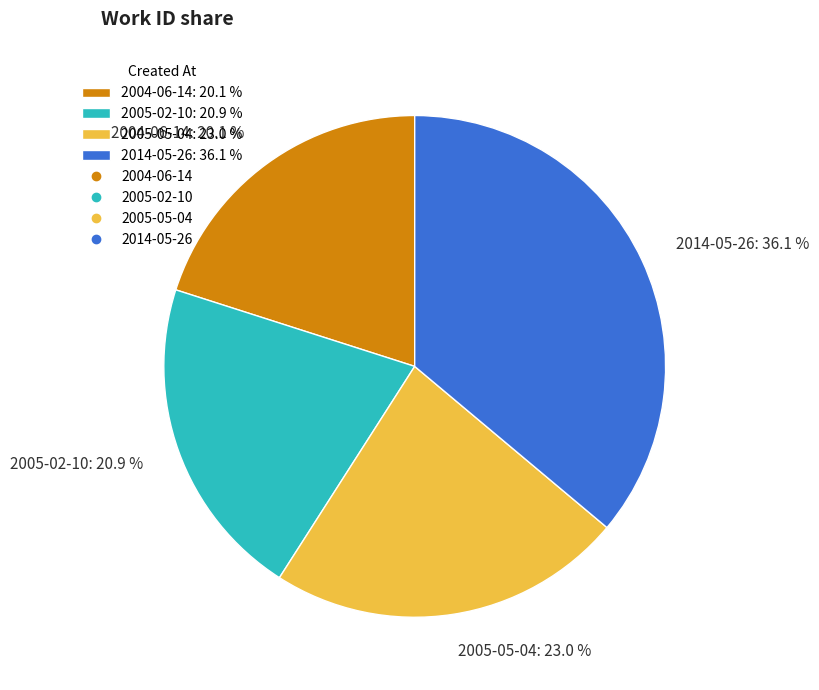

How many slices are in this pie chart?

4